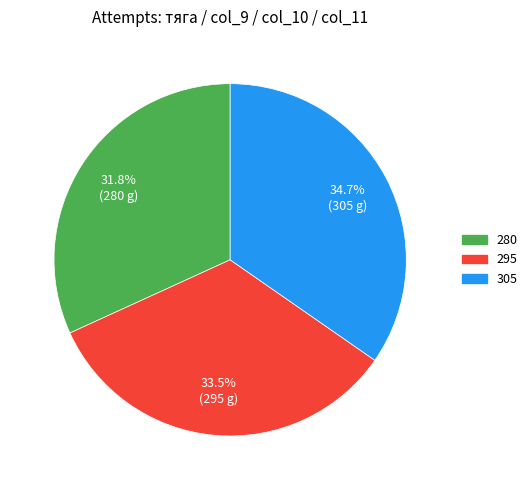

What percentage is the 280 slice, to the nearest percent?

32%